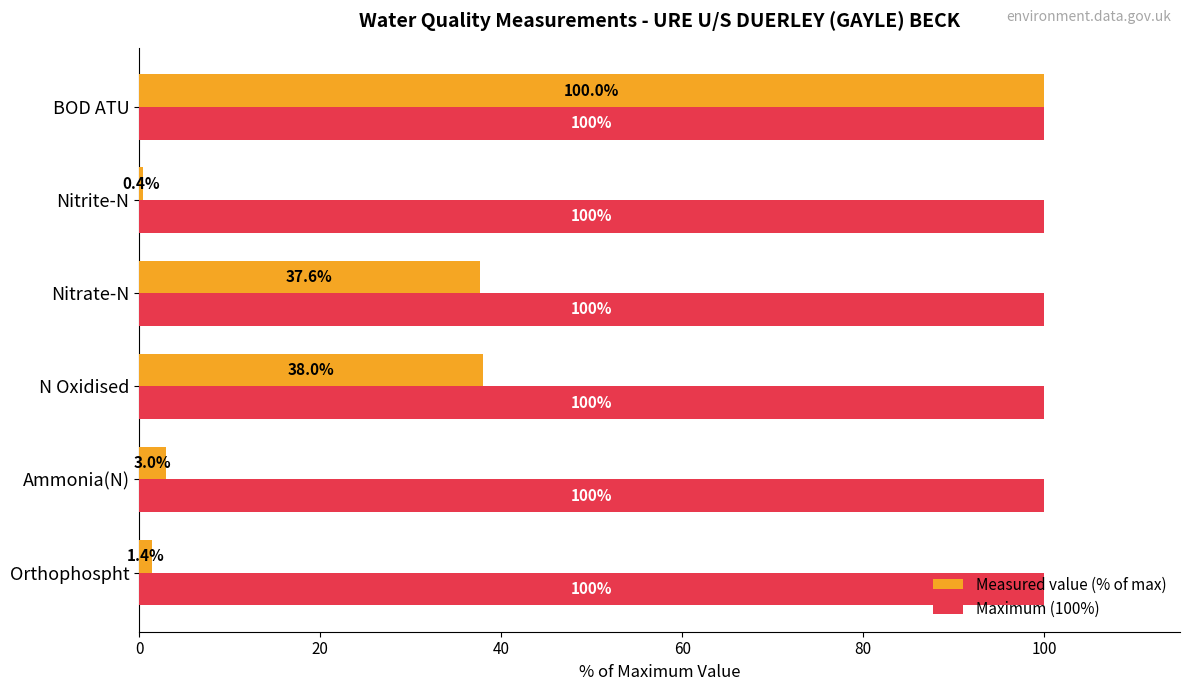

What are all the series names shown in the legend?

Measured value (% of max), Maximum (100%)